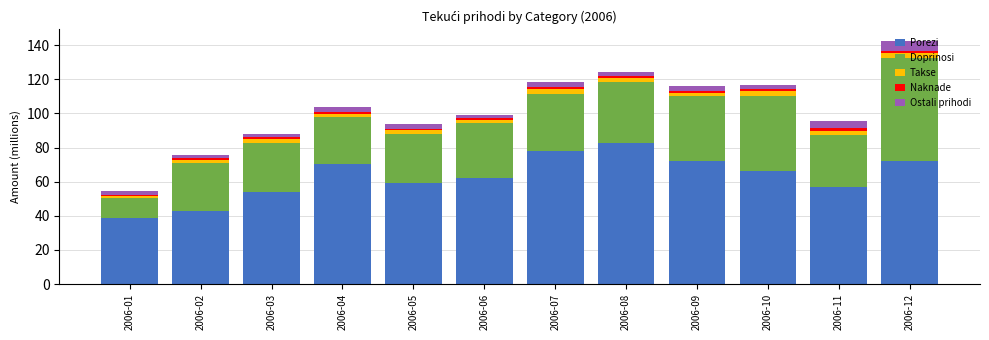

What is the minimum value for Porezi?

38.7